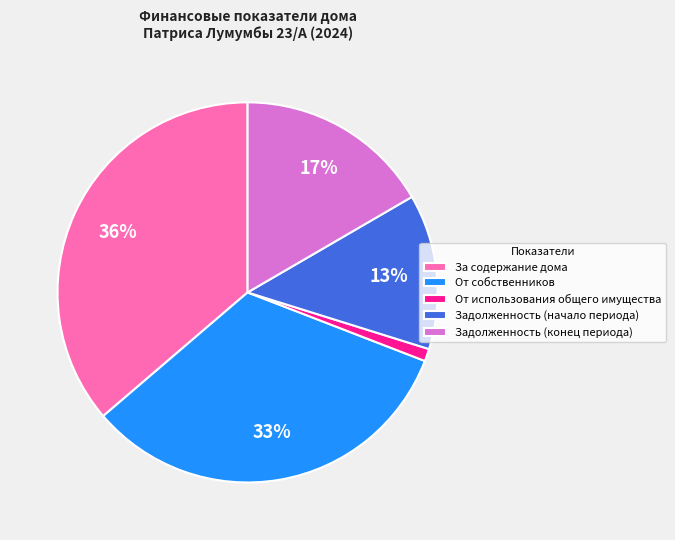

Is За содержание дома the majority of the pie?

No